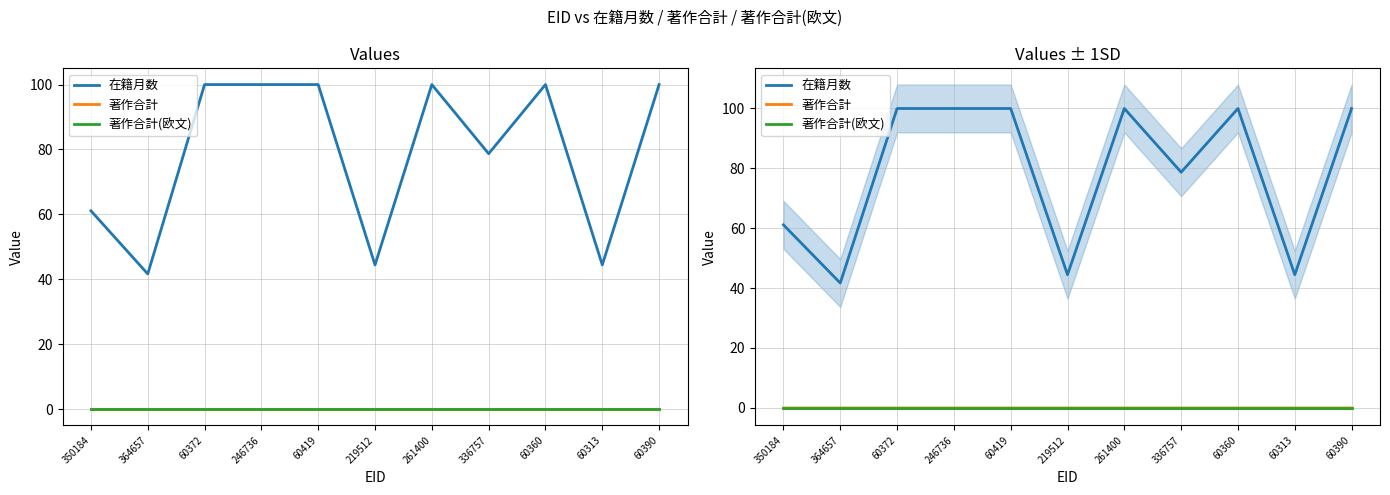

Reading left to right, extract all data points from this chart.

在籍月数: 350184=61.1	364657=41.7	60372=100.0	246736=100.0	60419=100.0	219512=44.4	261400=100.0	336757=78.7	60360=100.0	60313=44.4	60390=100.0
著作合計: 350184=0.0	364657=0.0	60372=0.0	246736=0.0	60419=0.0	219512=0.0	261400=0.0	336757=0.0	60360=0.0	60313=0.0	60390=0.0
著作合計(欧文): 350184=0.0	364657=0.0	60372=0.0	246736=0.0	60419=0.0	219512=0.0	261400=0.0	336757=0.0	60360=0.0	60313=0.0	60390=0.0